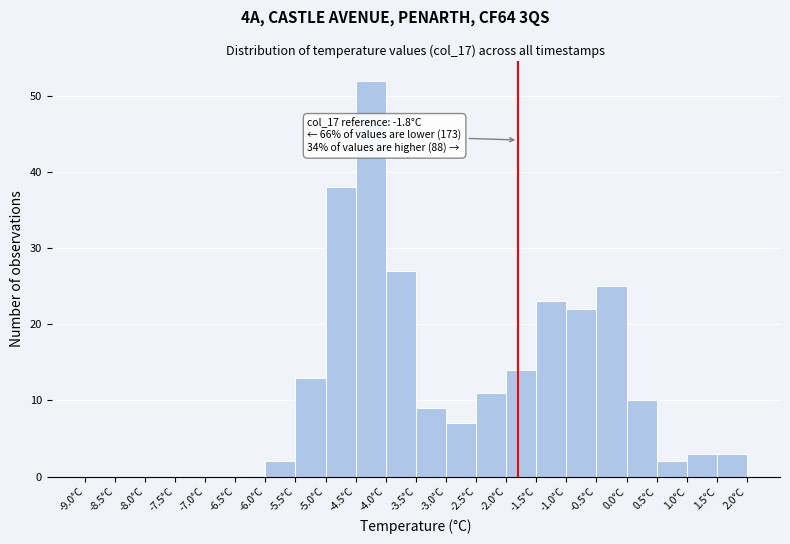

Over which range of the x-axis is the bar tallest?

-4.5 to -4.0